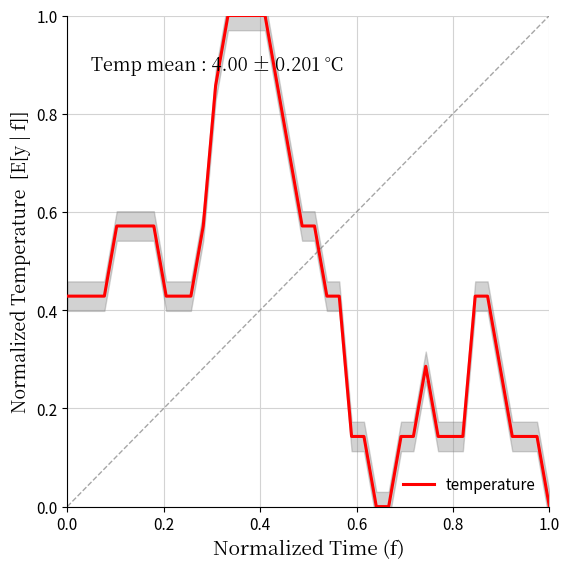

What is the highest value of the temperature series?

1.0